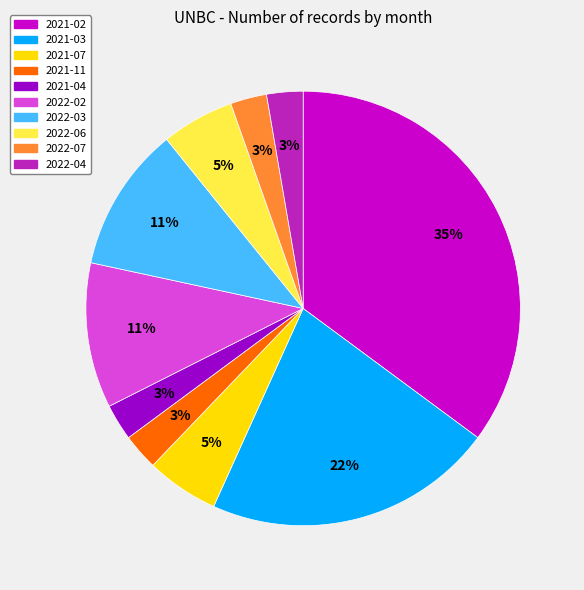

Does 2021-11 account for over 50% of the chart?

No